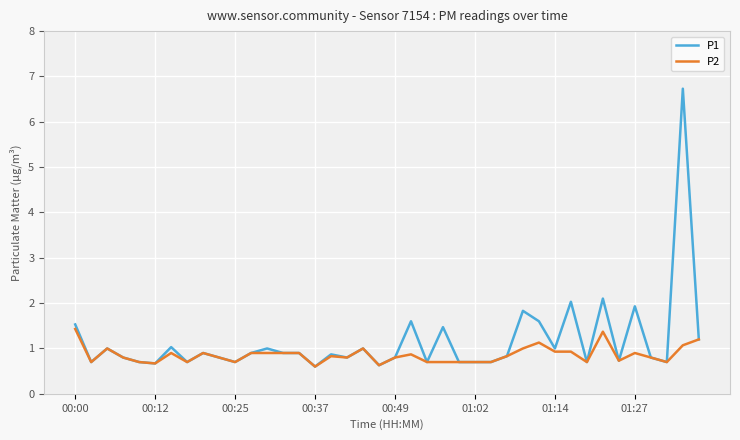

Which series has the widest spread of values?

P1